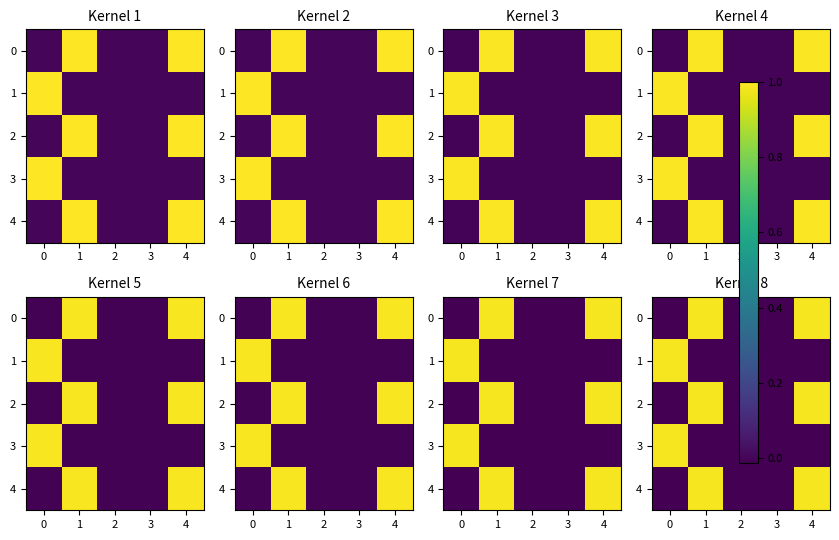

What is the maximum value for 0?

1.0